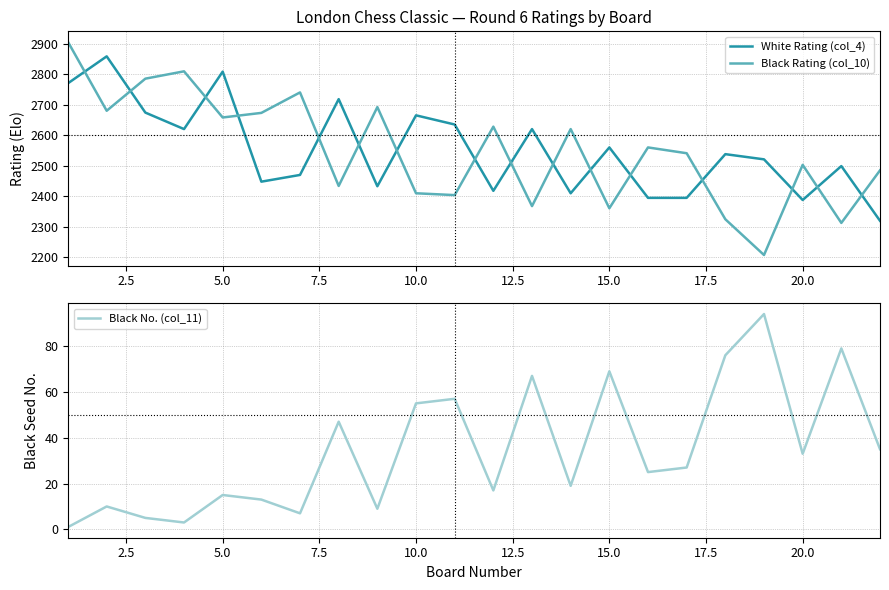

How many times do Black Rating (col_10) and White Rating (col_4) cross each other?

16